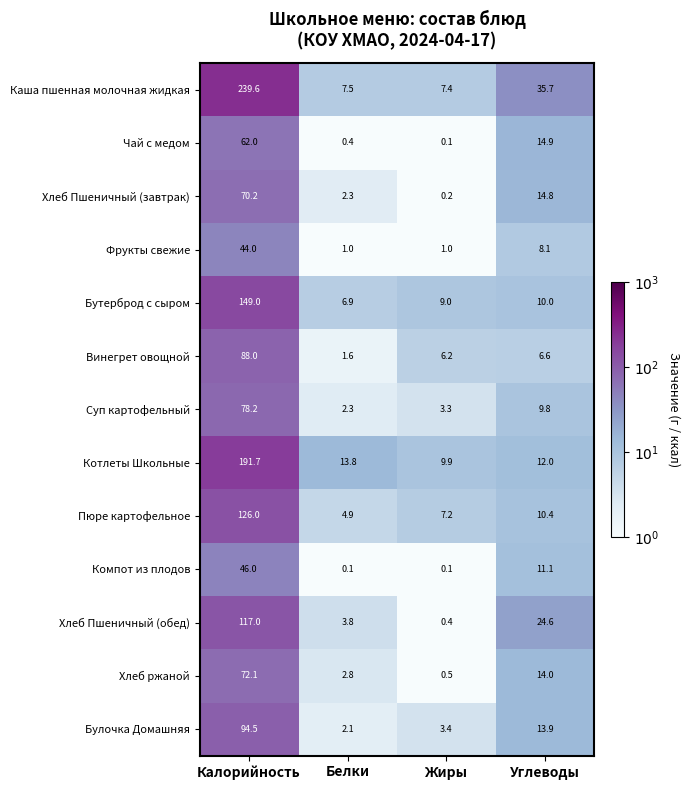

Which category has the highest value in the Пюре картофельное series?

Калорийность